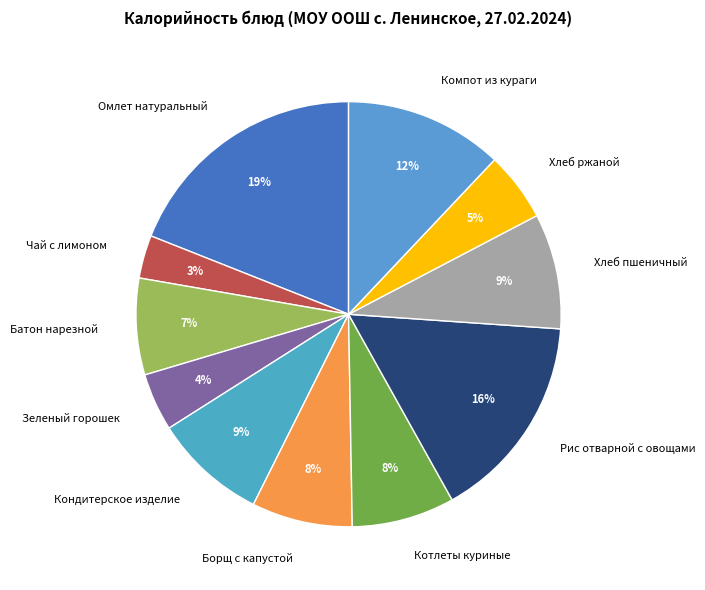

Approximately how many times larger is the value at Котлеты куриные compared to Борщ с капустой?

1.0